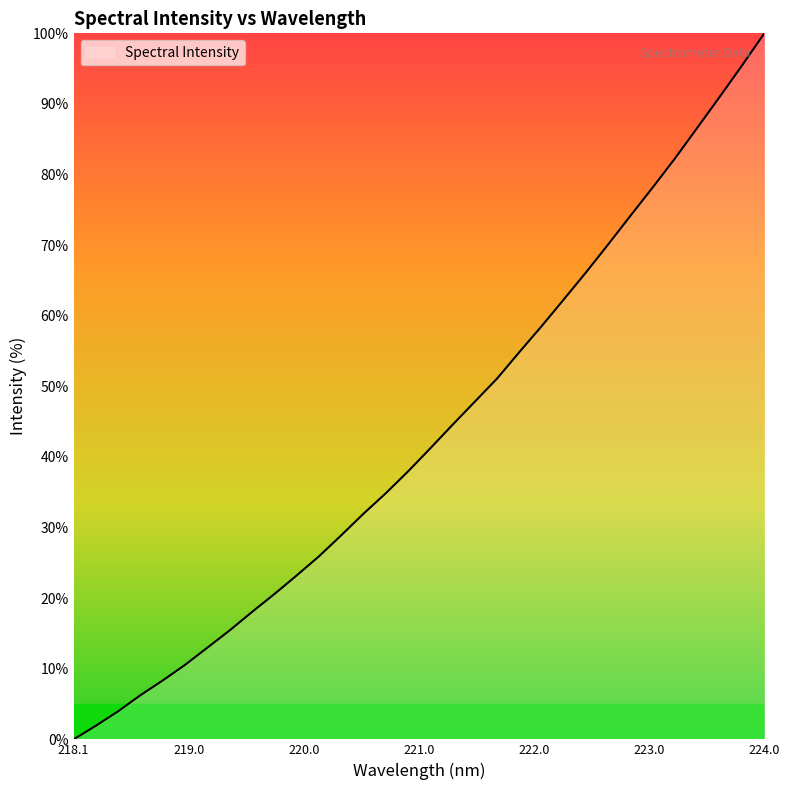

What is the difference between the maximum and minimum values?

100.0